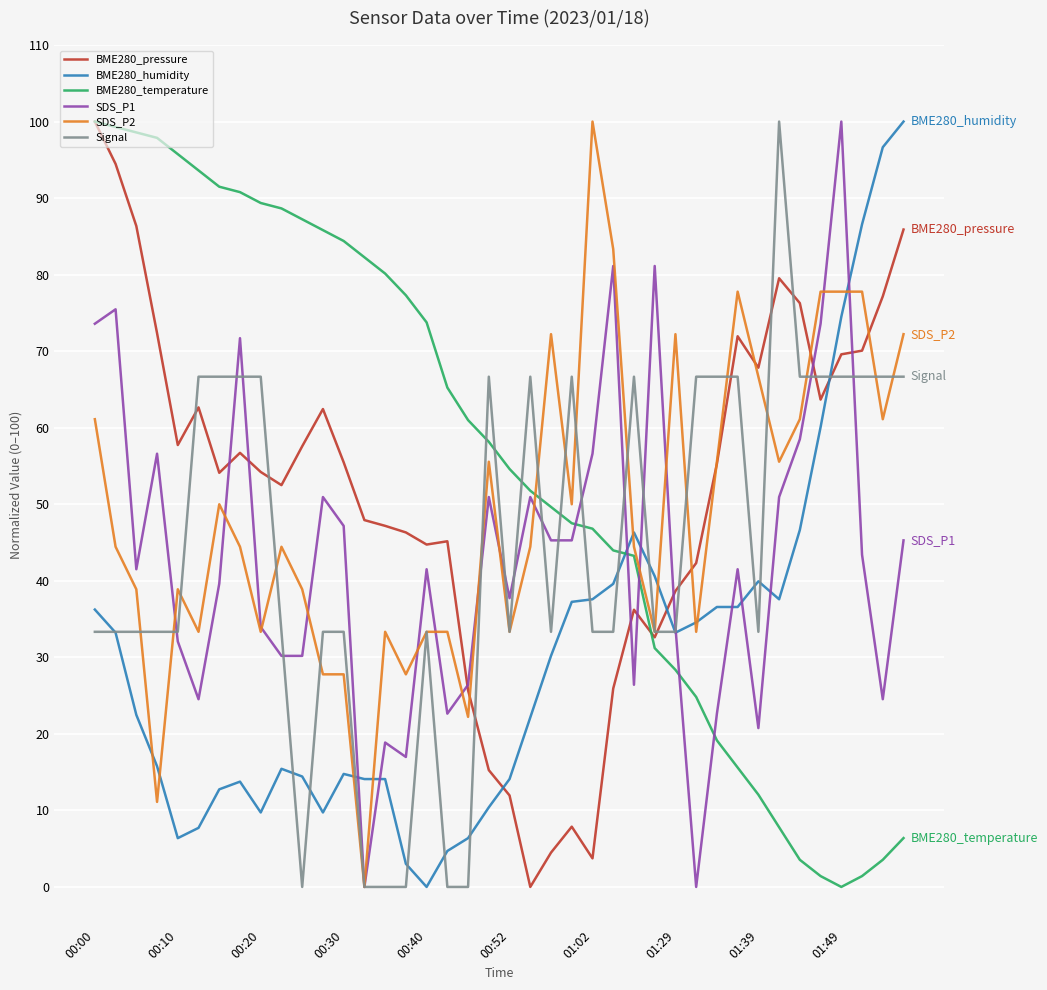

True or false: Signal and BME280_temperature intersect in this chart.

True